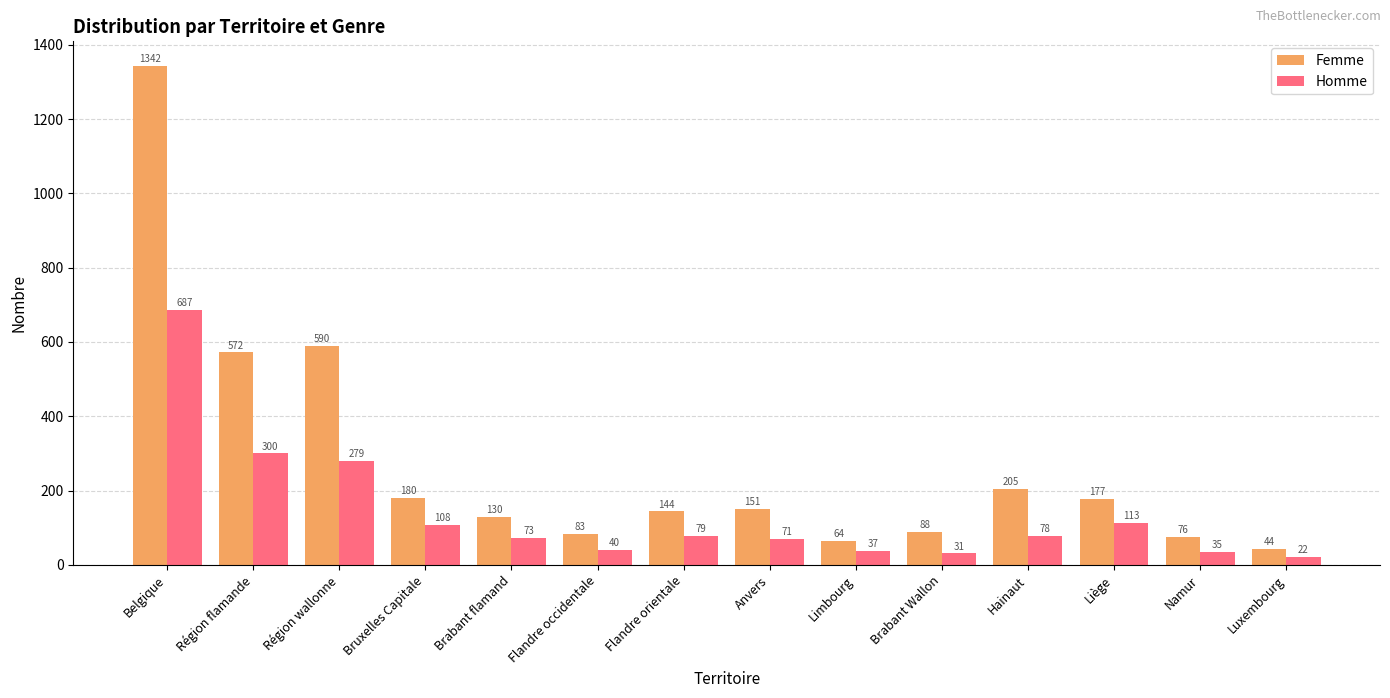

What is the difference between the maximum and minimum values in the Femme series?

1298